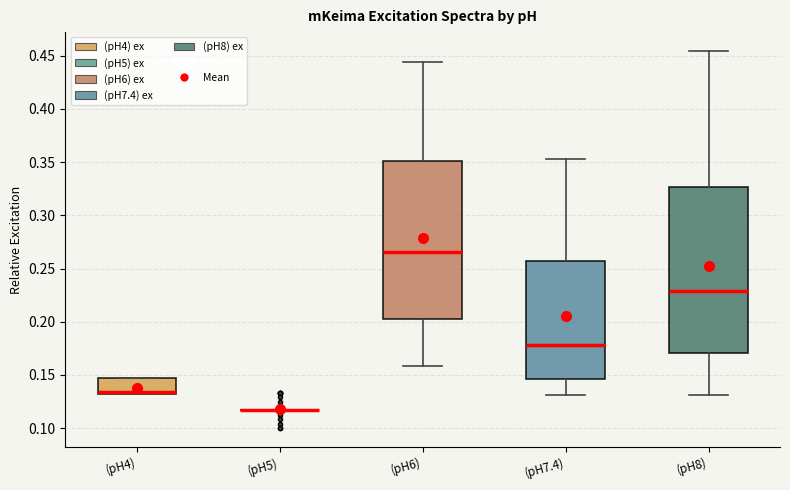

Which box is the tallest, from its lower edge to its upper edge?

(pH8)